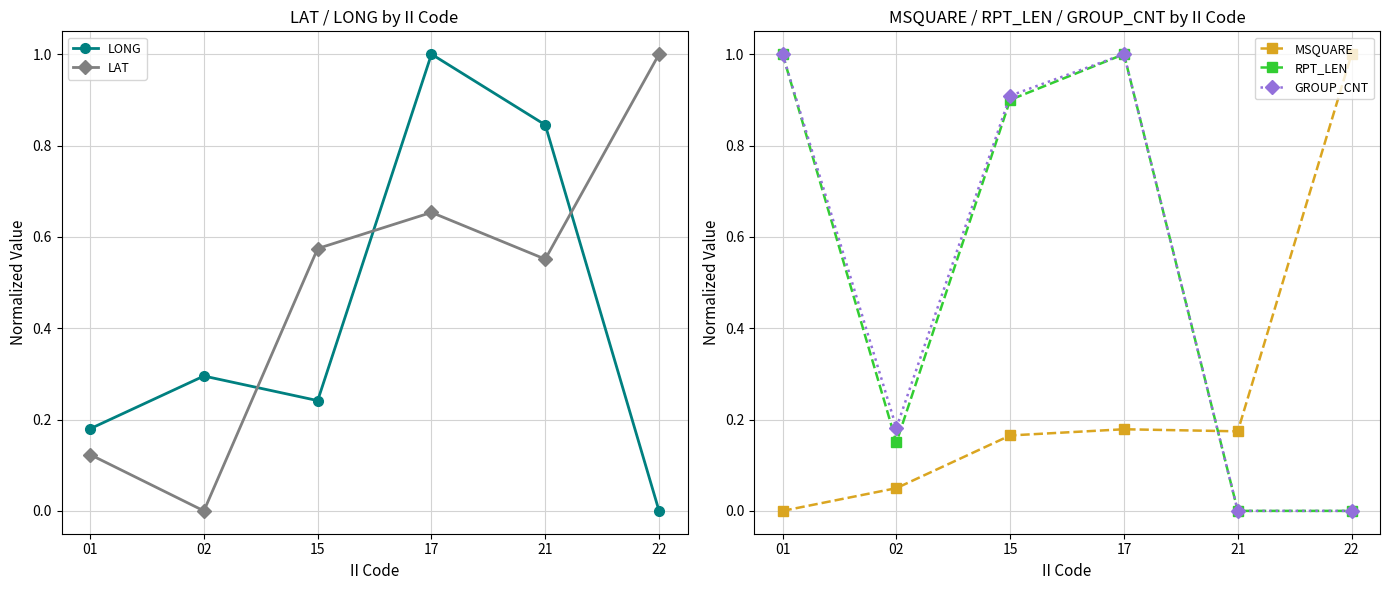

How many values in MSQUARE are above zero?

5